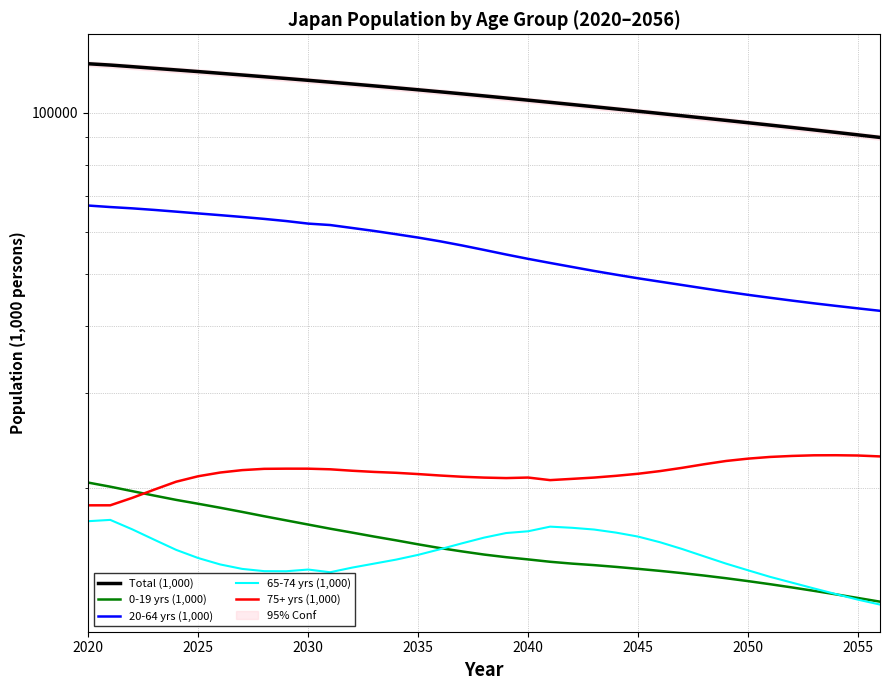

The value of 0-19 yrs (1,000) at 2025 is 9967.4. True or false?

False